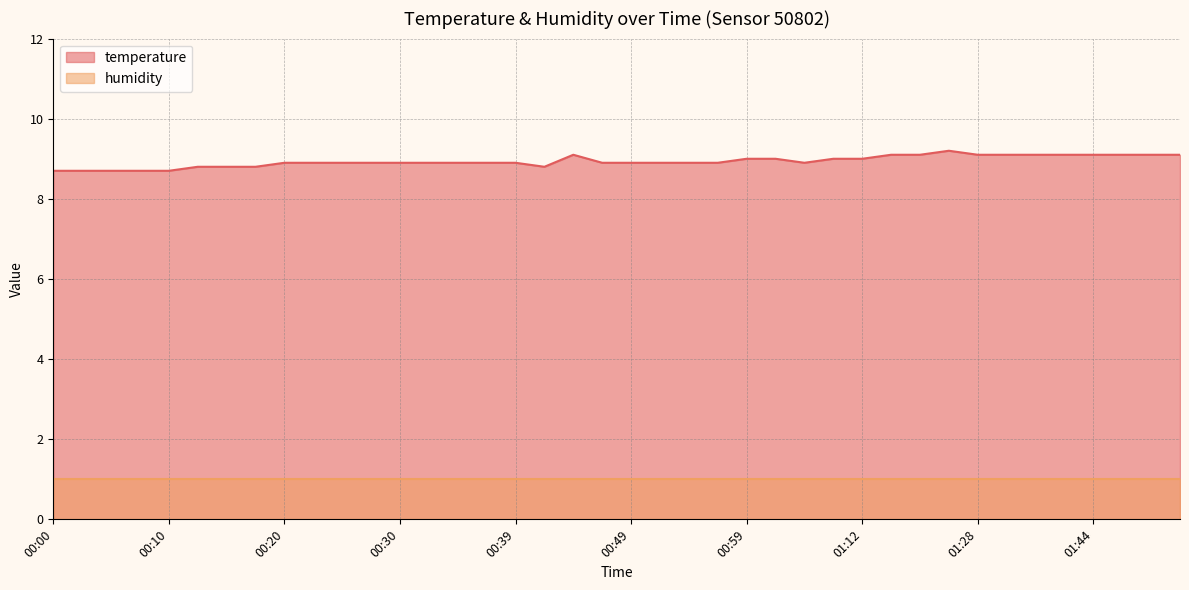

What is the difference between the values at 00:56 and 01:20?

0.2